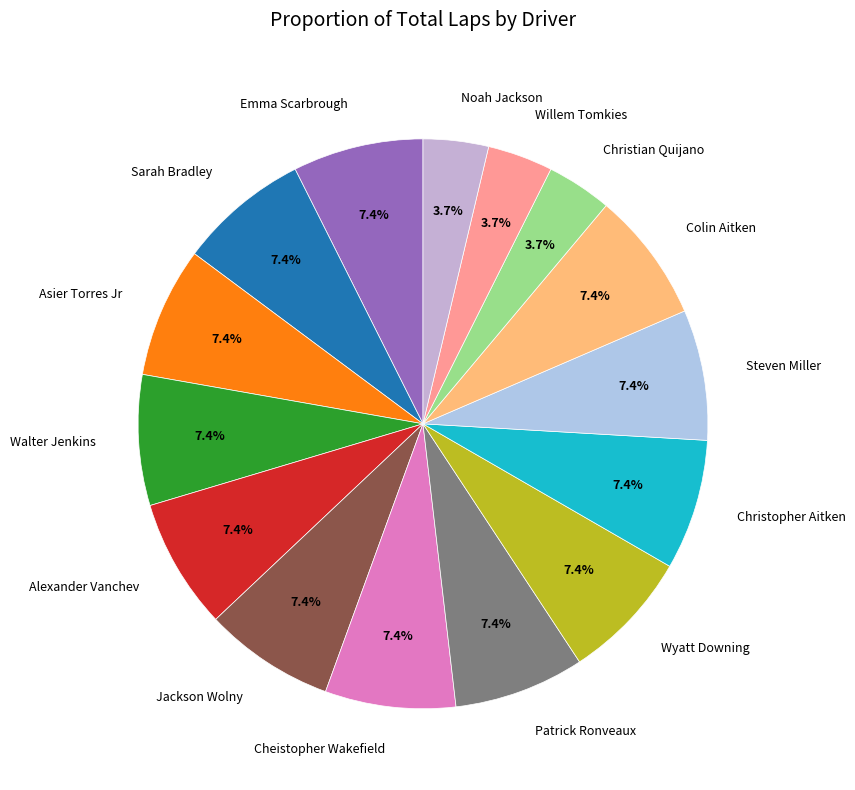

Is there any slice that represents more than half of the pie?

No